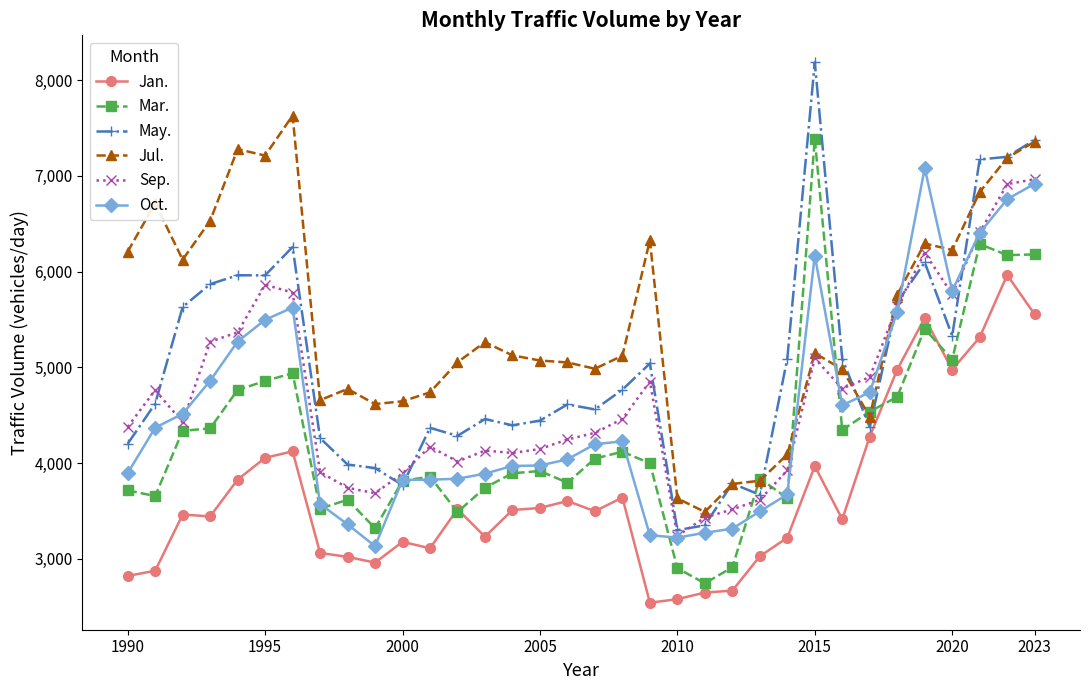

Which series has the largest total across all categories?

Jul.